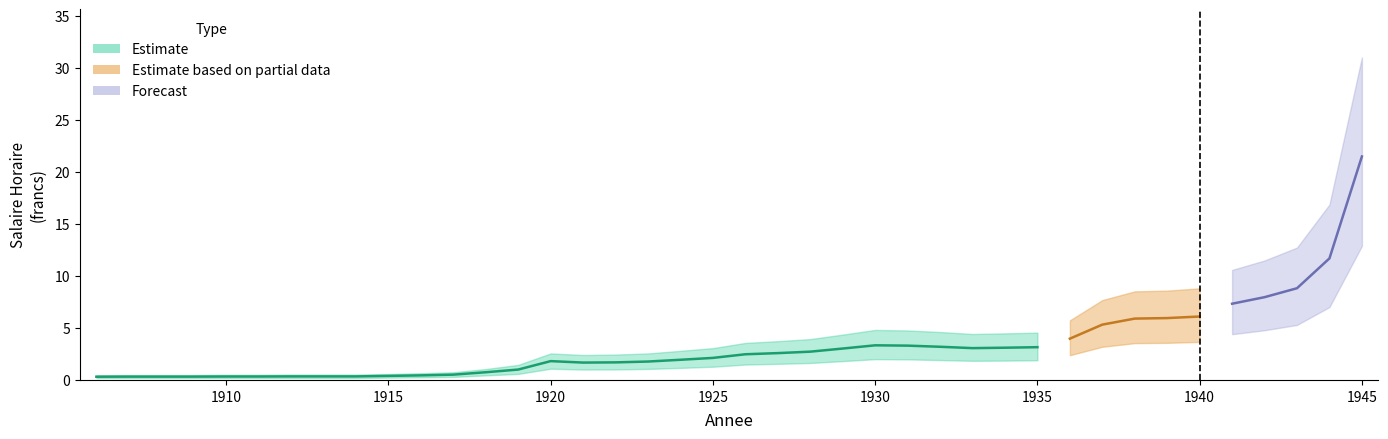

How many distinct data groups are displayed?

3